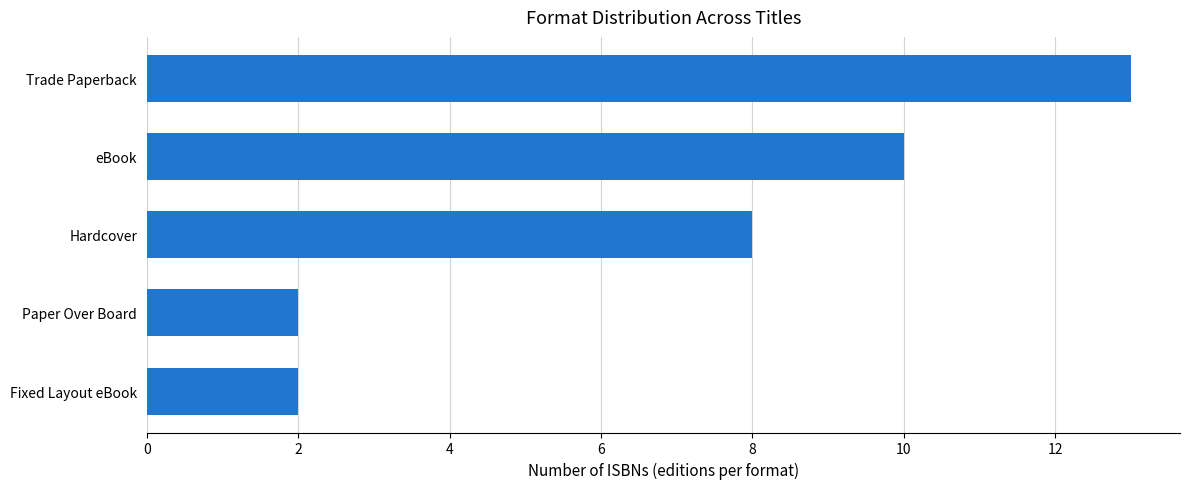

What is the label of the 4th bar from the bottom?

eBook